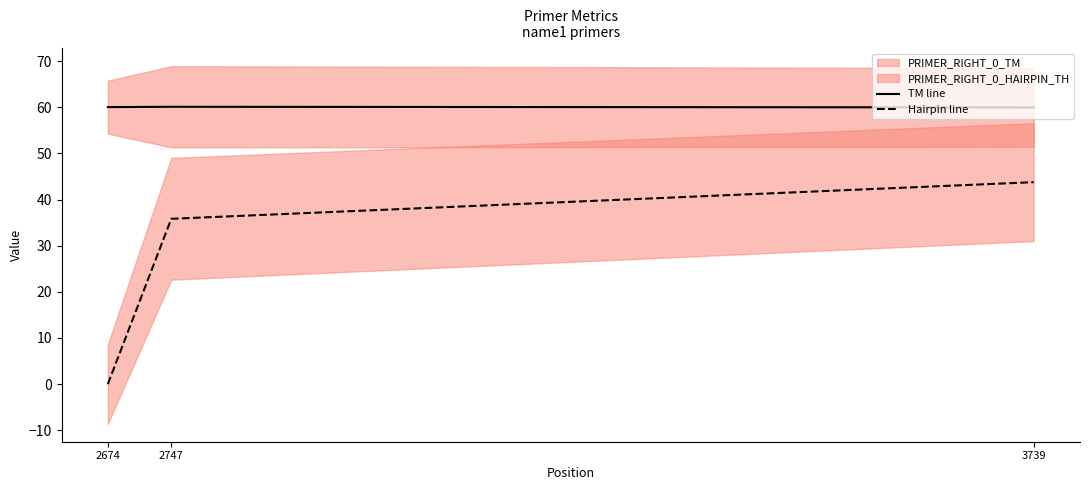

At how many categories does at least one series exceed 13?

3